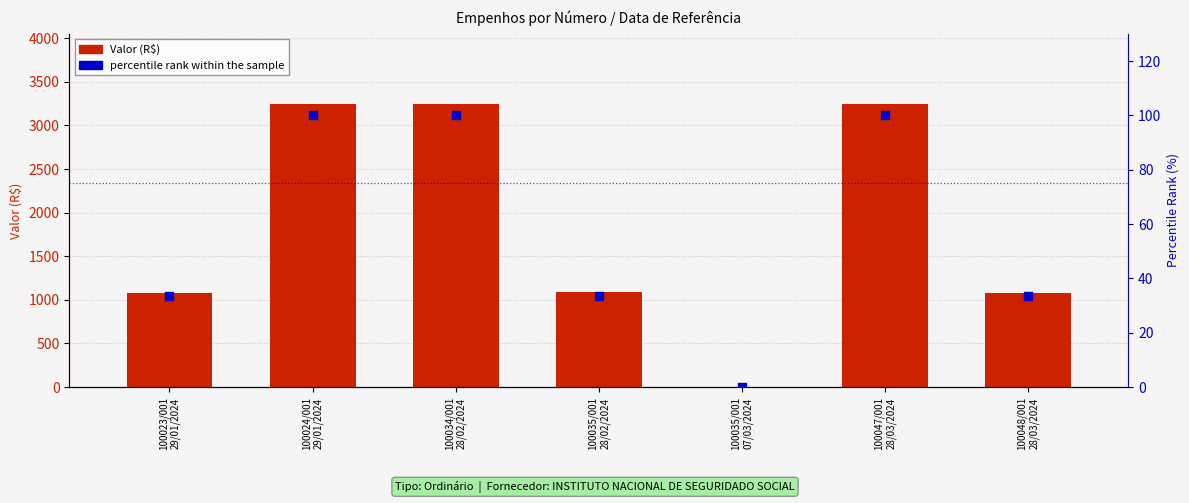

At which category is the sum across all series the highest?

100024/001
29/01/2024